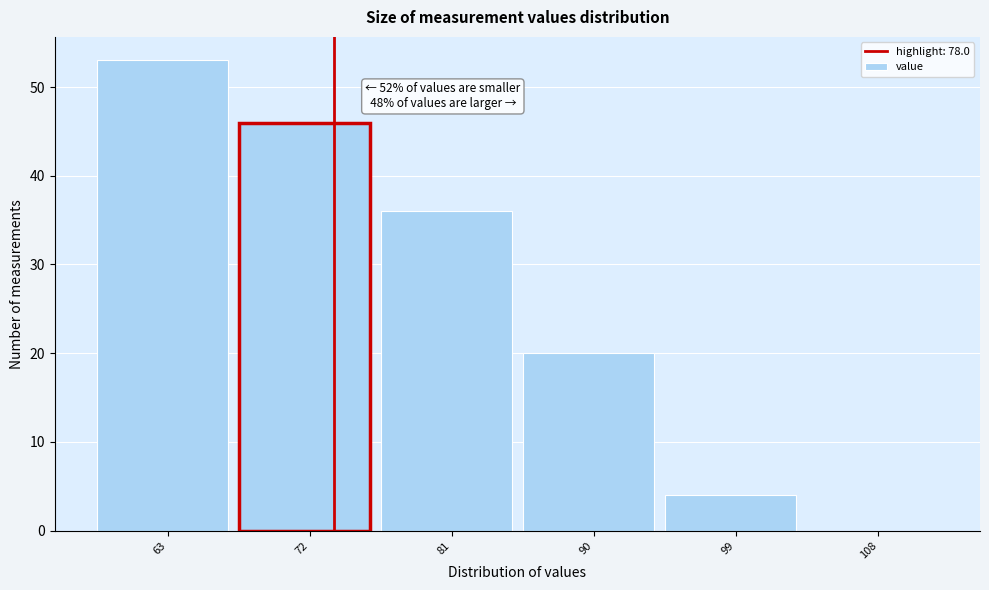

Reading left to right, list all the values displayed in this chart.

63=53	72=46	81=36	90=20	99=4	108=0